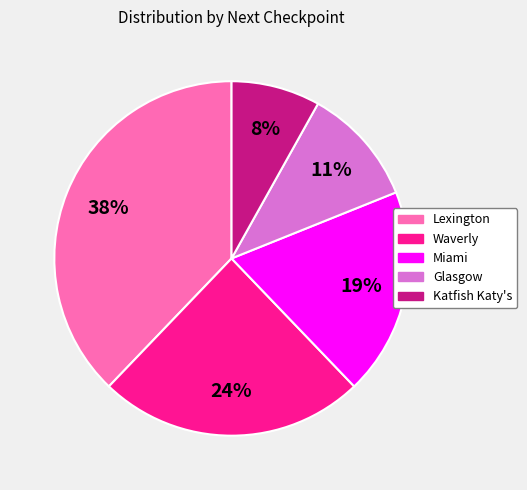

Does Miami account for over 50% of the chart?

No